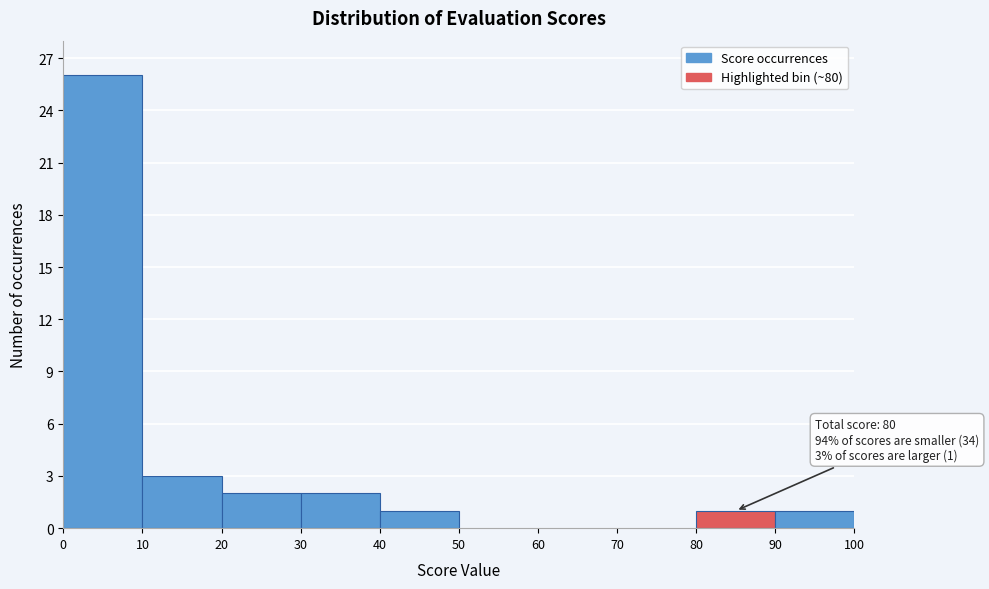

Which range on the x-axis has the tallest bar?

0 to 10